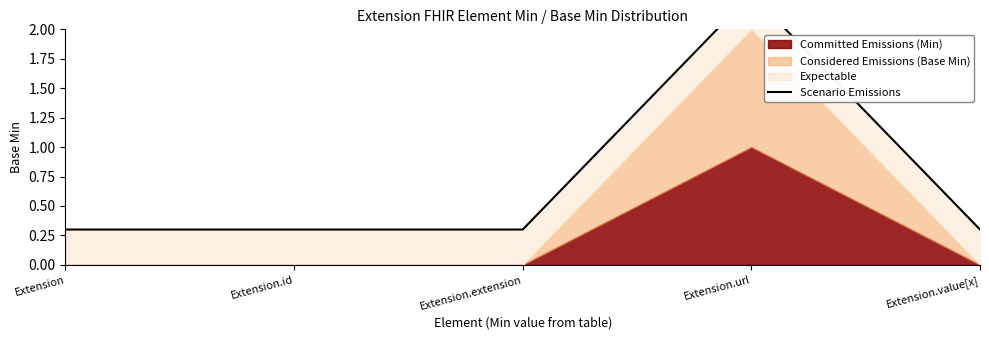

Reading right to left, extract all data points from this chart.

Extension.value[x]=0.3	Extension.url=2.3	Extension.extension=0.3	Extension.id=0.3	Extension=0.3